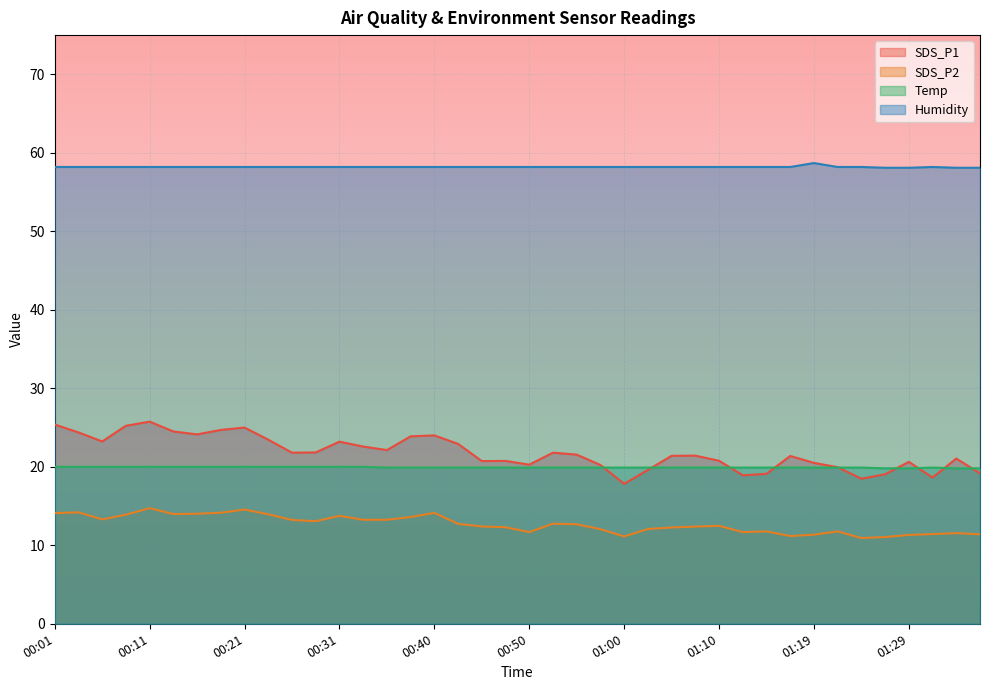

What is the difference between the SDS_P2 values at 00:08 and 01:07?

1.5